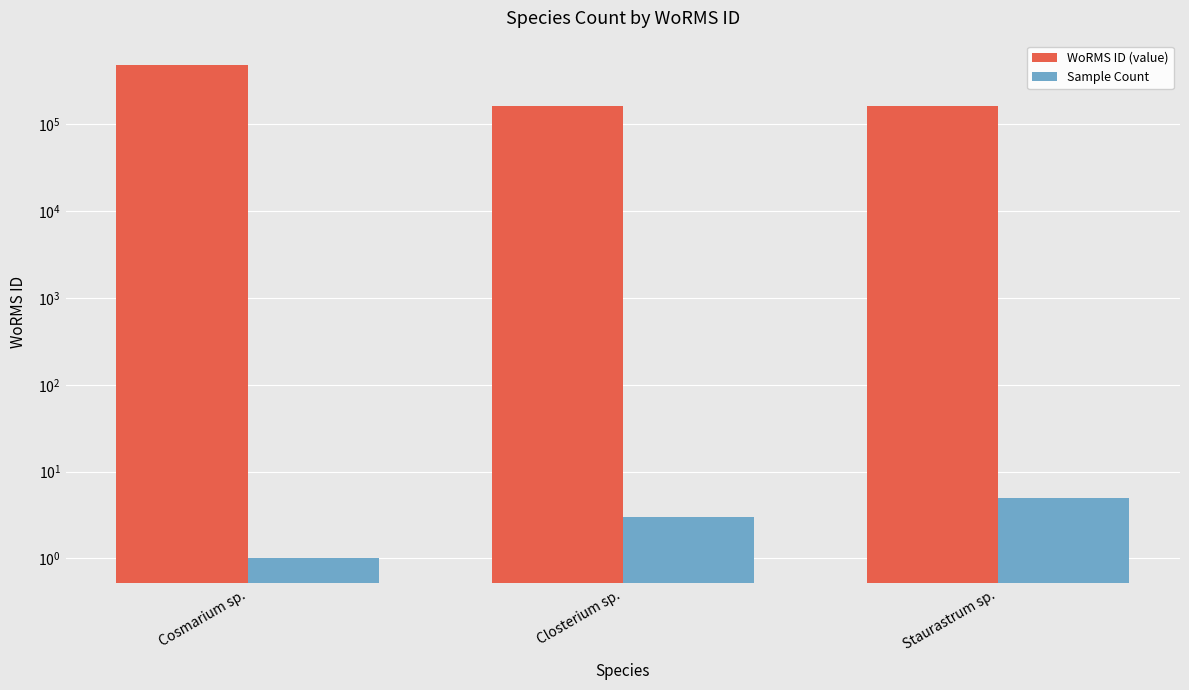

At which category is the sum across all series the highest?

Cosmarium sp.